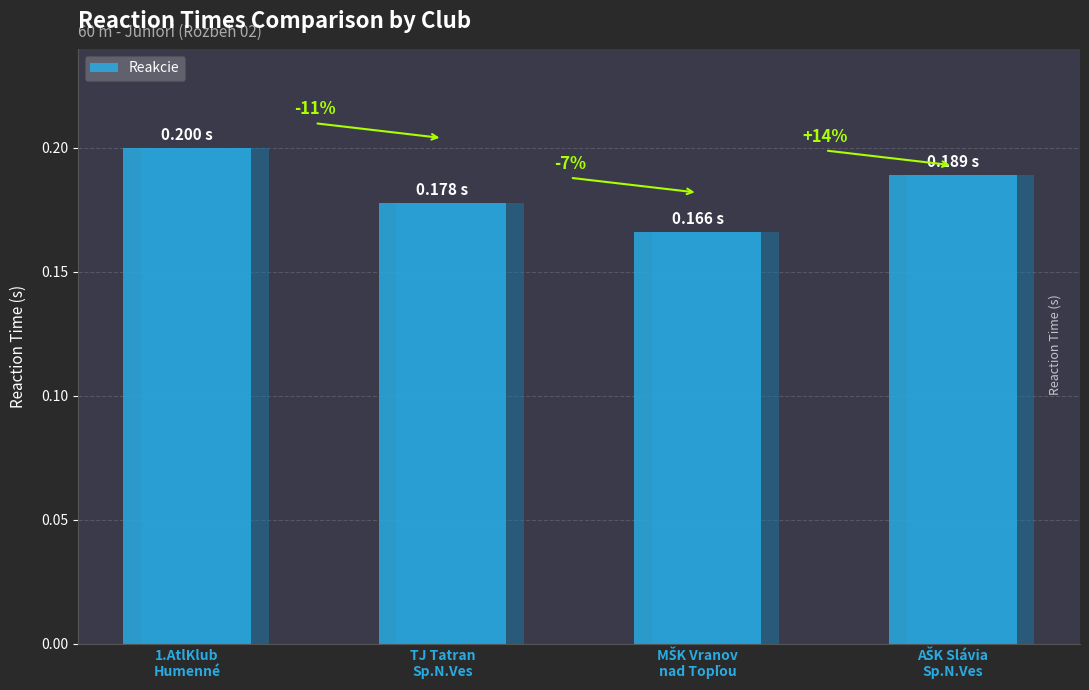

Is it true that the value at AŠK Slávia
Sp.N.Ves is 0.3?

False